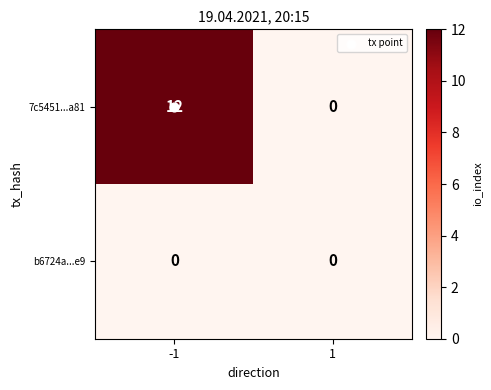

Which series has the widest spread of values?

7c5451...a81